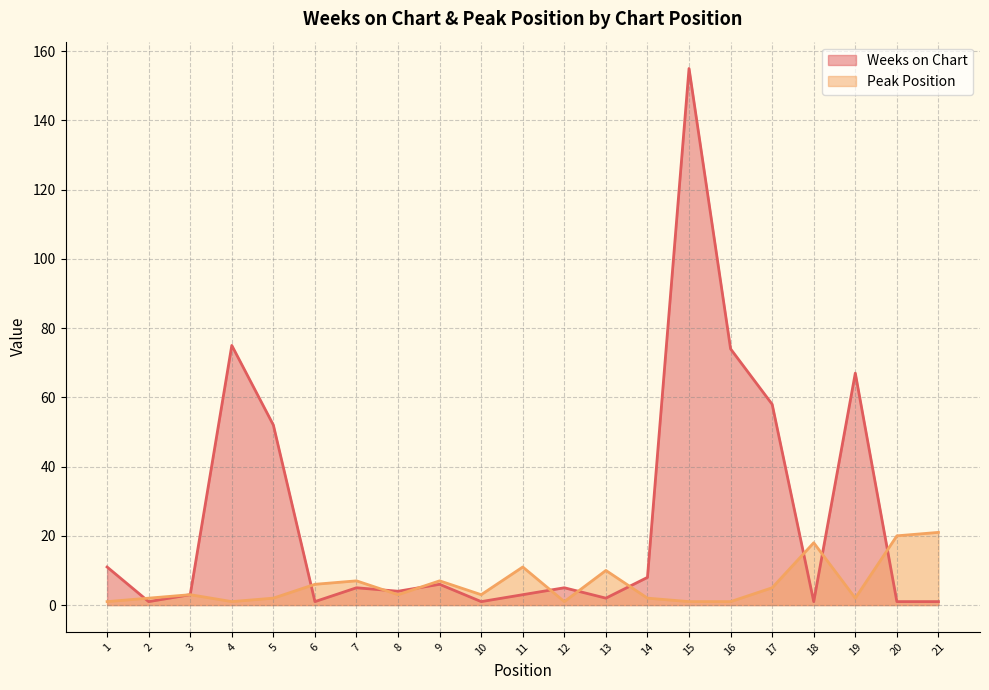

Rank the series by their average value, from highest to lowest.

Weeks on Chart, Peak Position